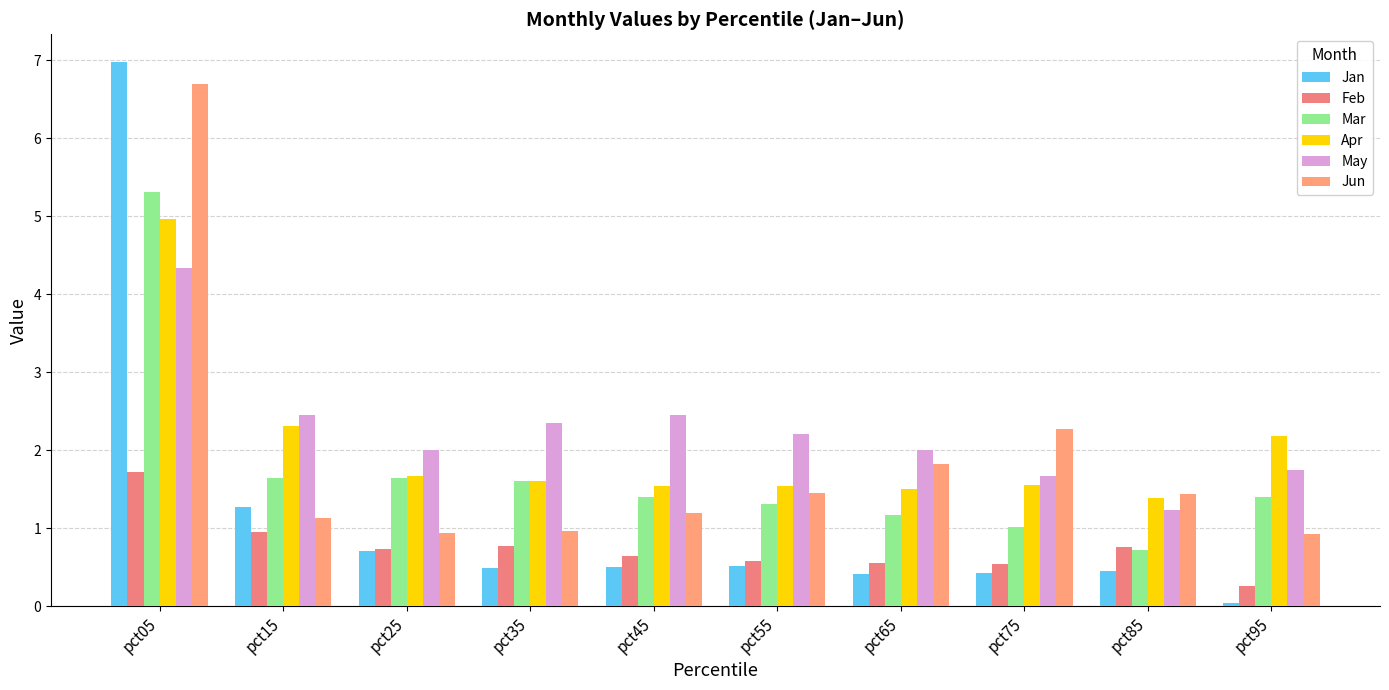

What is the average value of the Apr series?

2.0